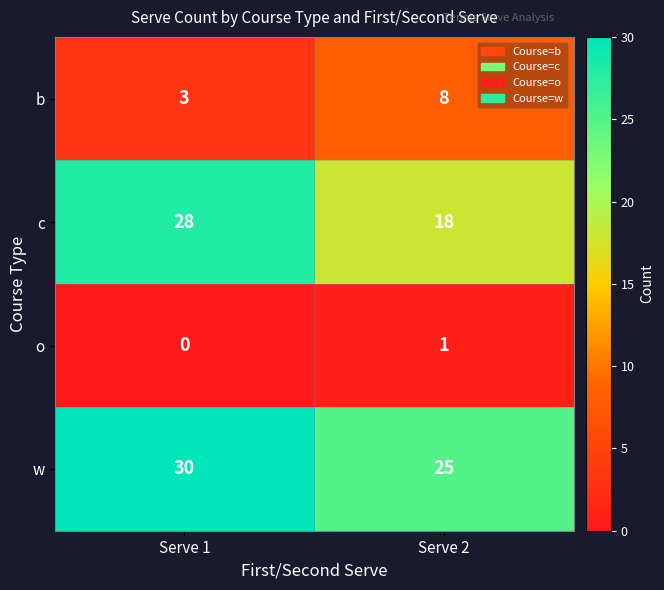

What is the maximum value for b?

8